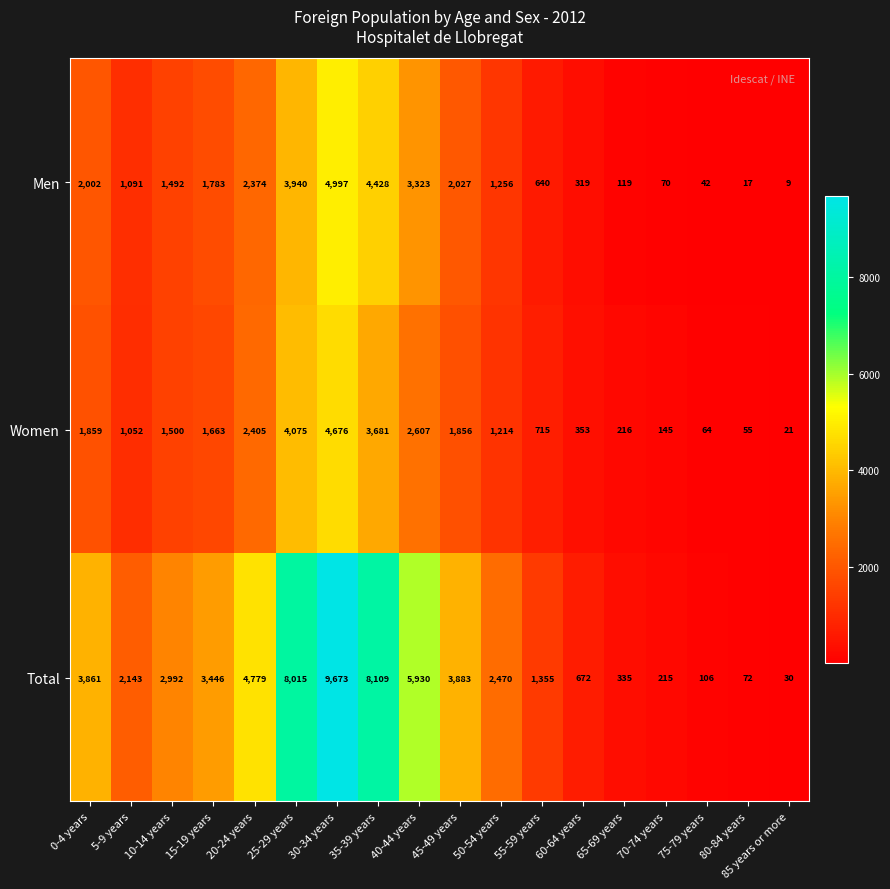

Which series changed the most between 65-69 years and 70-74 years?

Total